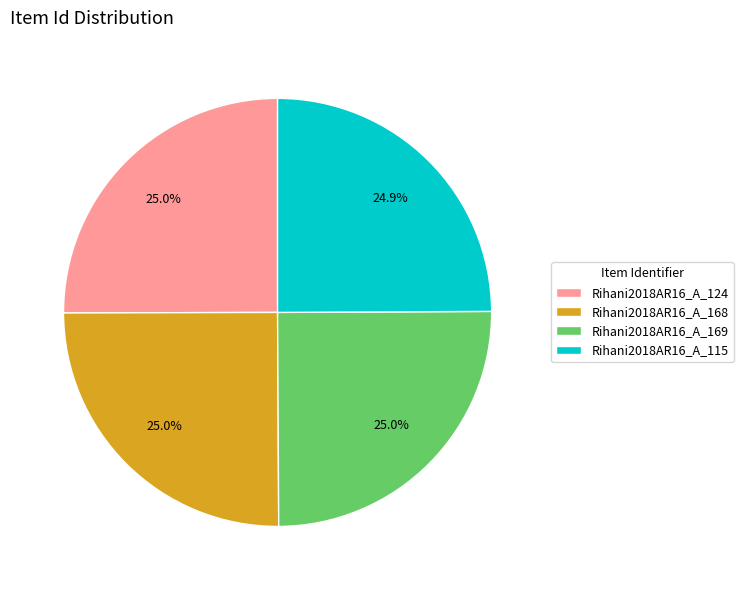

What is the ratio of the value at Rihani2018AR16_A_169 to the value at Rihani2018AR16_A_115?

1.0